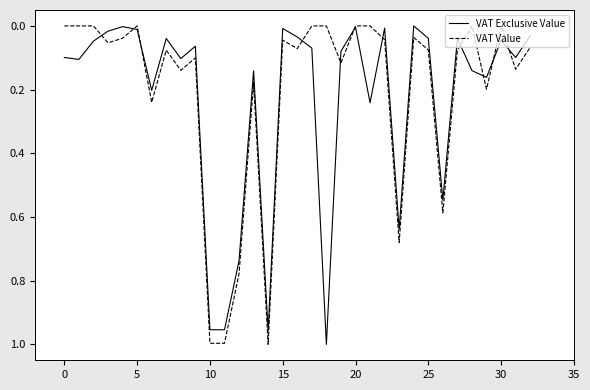

Does the chart have visible grid lines?

No